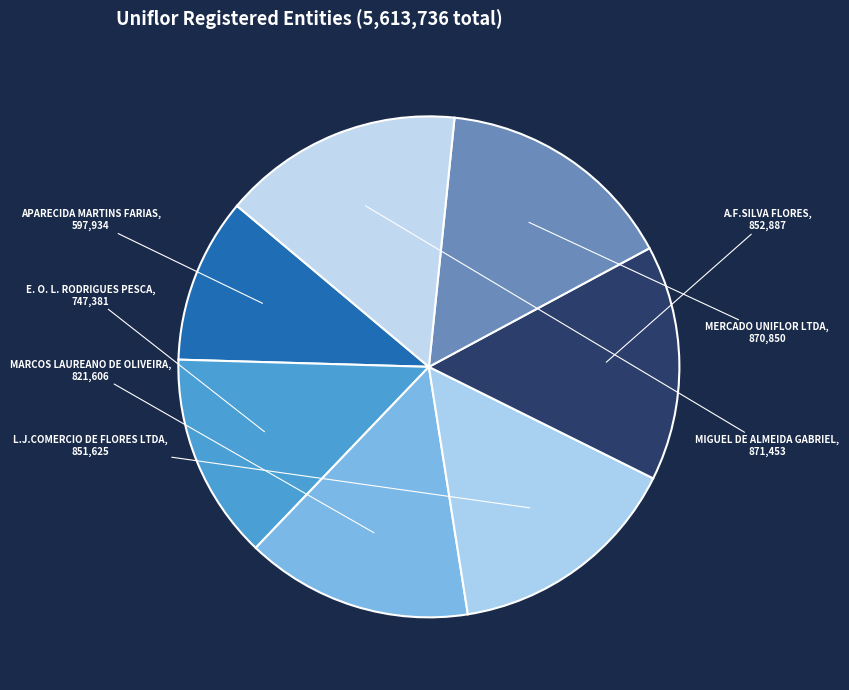

True or false: A.F.SILVA FLORES accounts for 4% of the total.

False